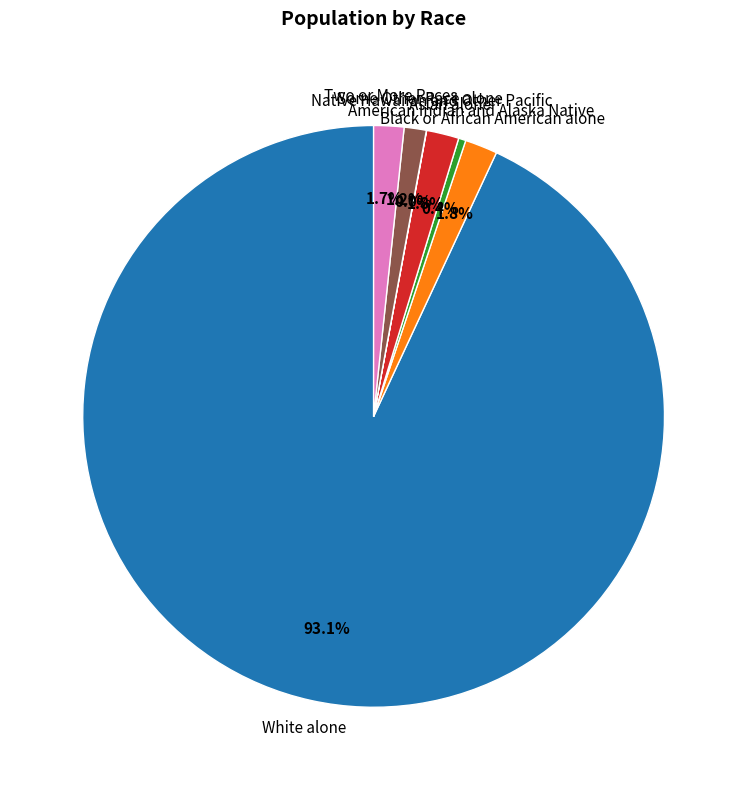

Which category accounts for the majority?

White alone